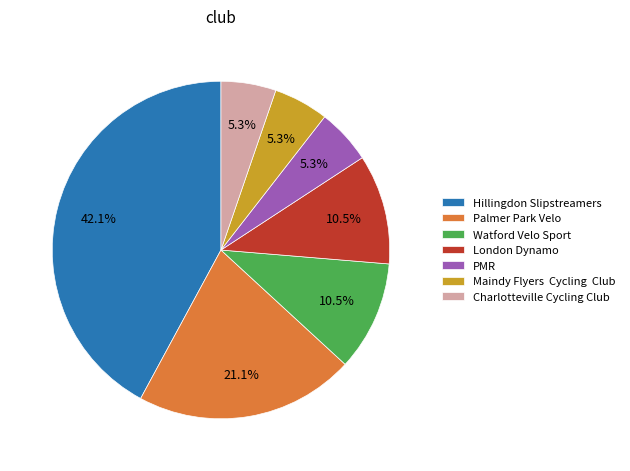

Which category has the biggest portion of the pie?

Hillingdon Slipstreamers